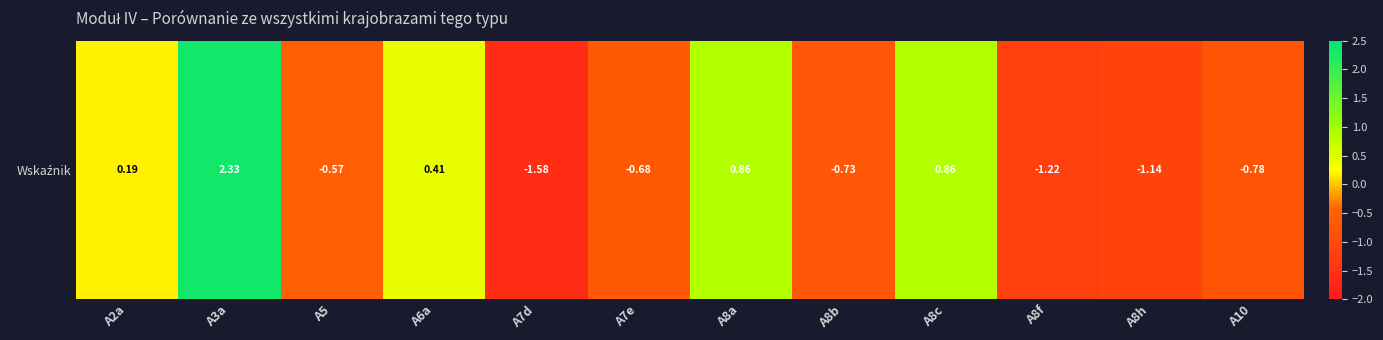

What value does the data have at A8h?

-1.1